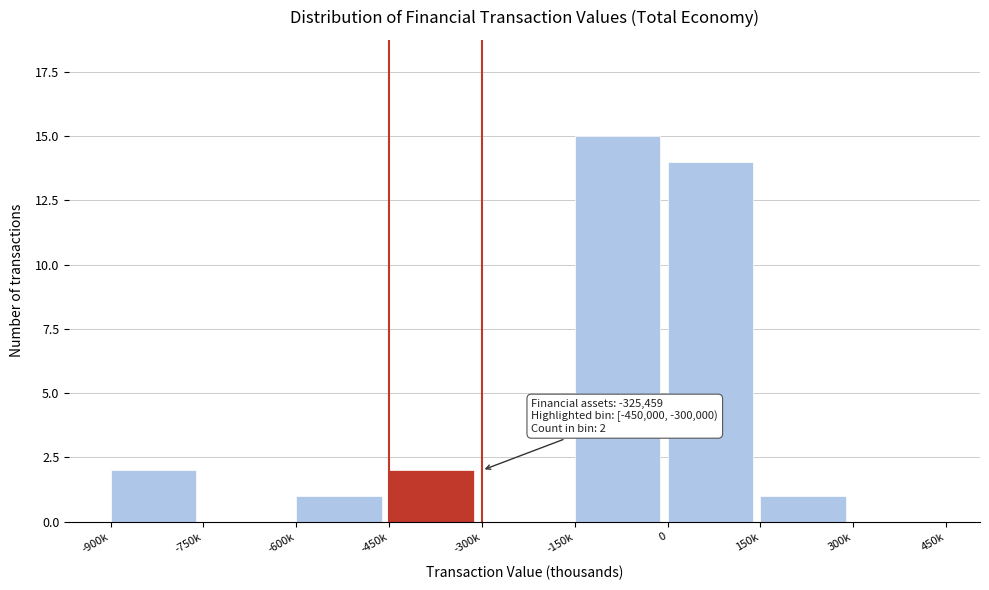

Reading left to right, extract all data points from this chart.

-900k=2	-750k=0	-600k=1	-450k=2	-300k=0	-150k=15	0=14	150k=1	300k=0